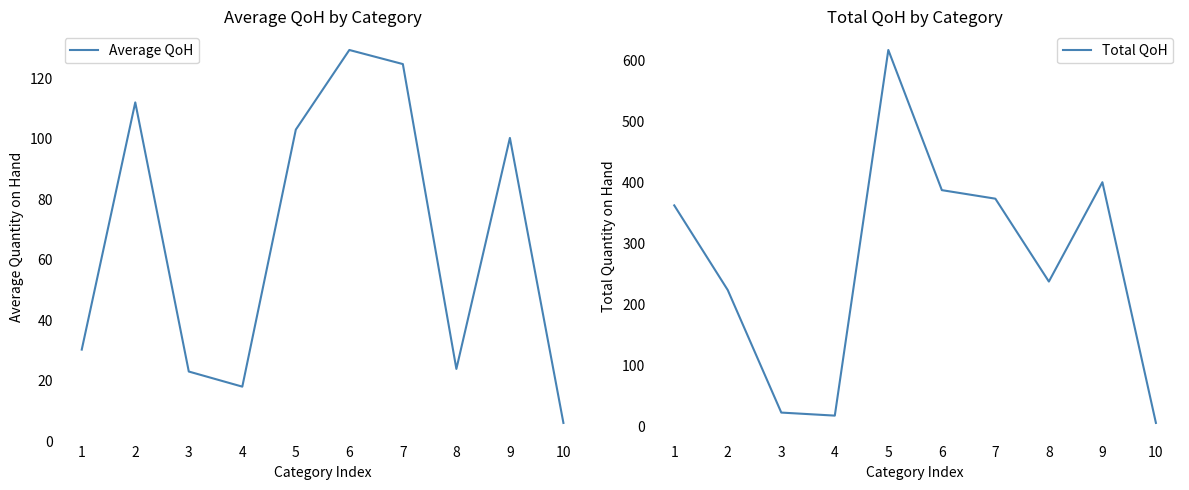

What is the difference between the Total QoH values at 8 and 6?

150